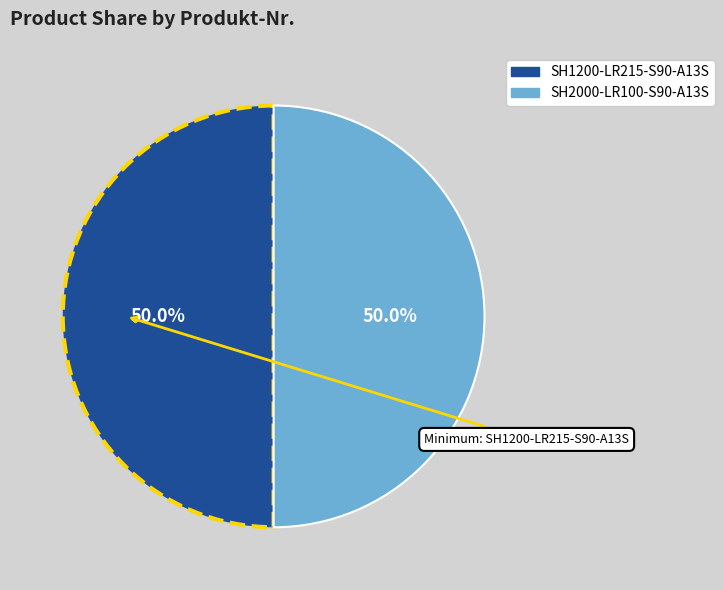

What is the total percentage of SH1200-LR215-S90-A13S and SH2000-LR100-S90-A13S?

100.0%